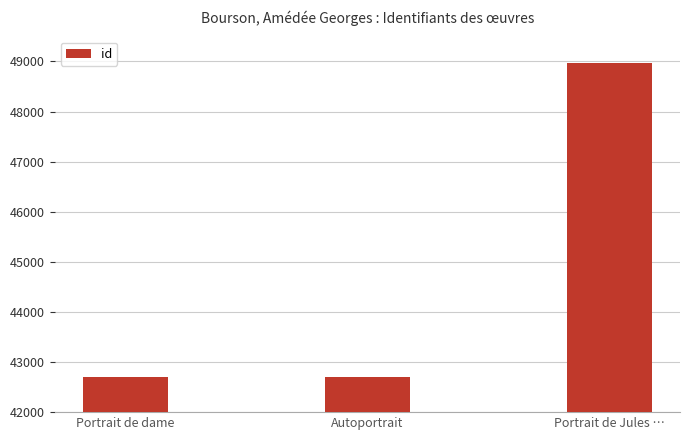

What is the minimum value shown in the chart?

42698